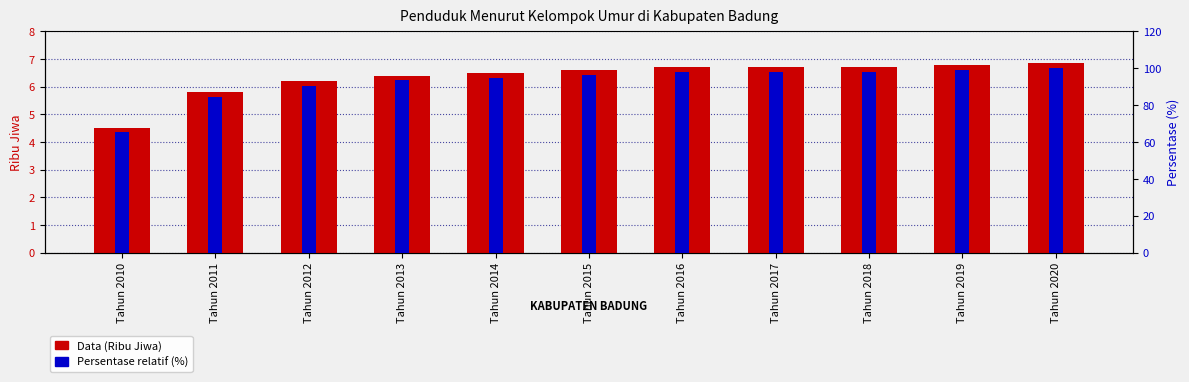

What is the minimum value for Data (Ribu Jiwa)?

4.5